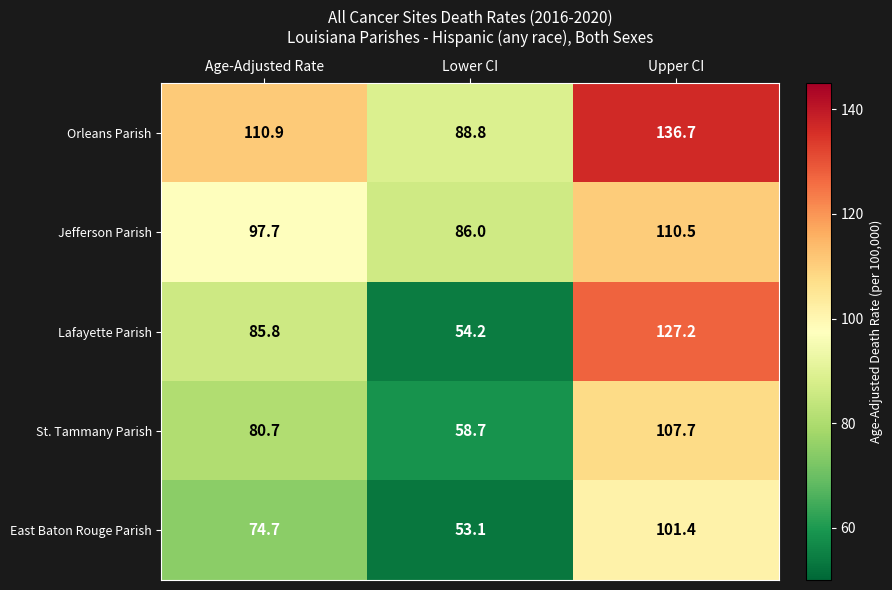

Rank the series at Lower CI from highest to lowest value.

Orleans Parish, Jefferson Parish, St. Tammany Parish, Lafayette Parish, East Baton Rouge Parish